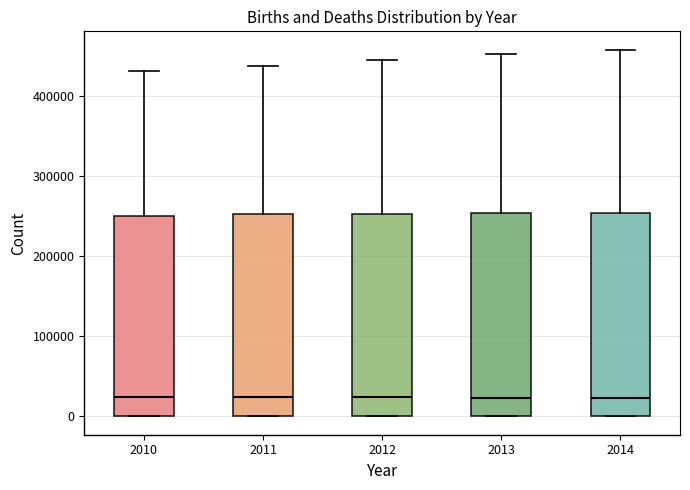

Reading left to right, read every box against the y-axis: the position of its median line, the range the box covers, and the ends of its whiskers. The values are not printed on the chart, so give them approximately, as read against the axis.

2010: median 20000, box 0 to 250000, whiskers 0 to 430000
2011: median 20000, box 0 to 250000, whiskers 0 to 440000
2012: median 20000, box 0 to 250000, whiskers 0 to 450000
2013: median 20000, box 0 to 250000, whiskers 0 to 450000
2014: median 20000, box 0 to 250000, whiskers 0 to 460000